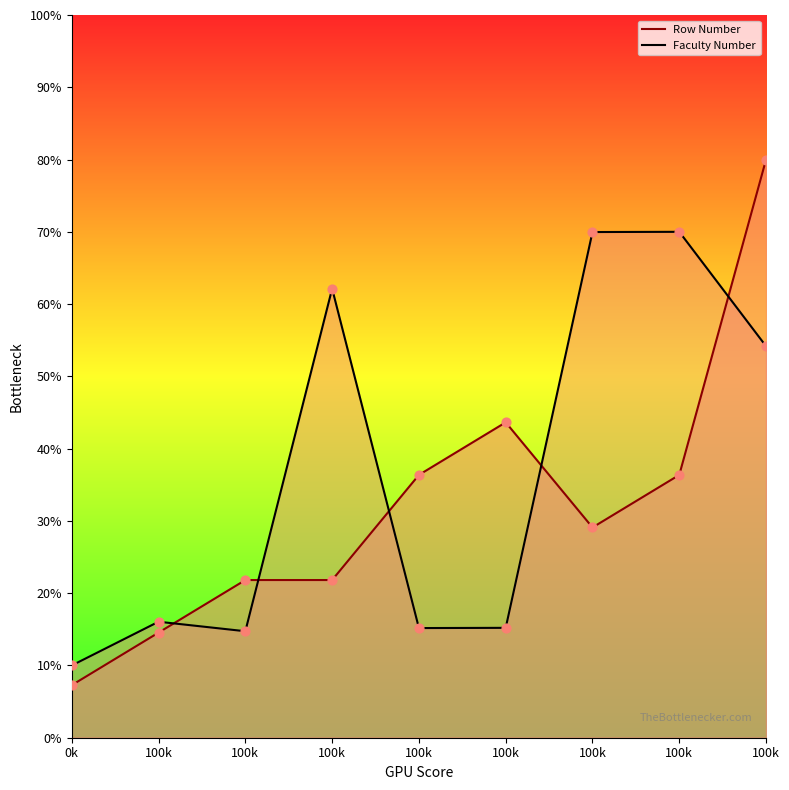

What are all the series names shown in the legend?

Row Number, Faculty Number